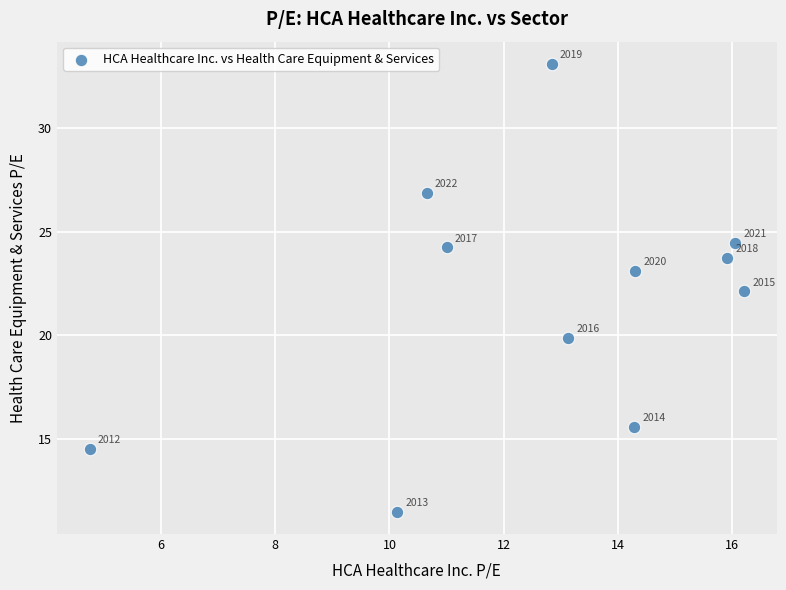

What Y value in the scatter plot is closest to 22?

22.1